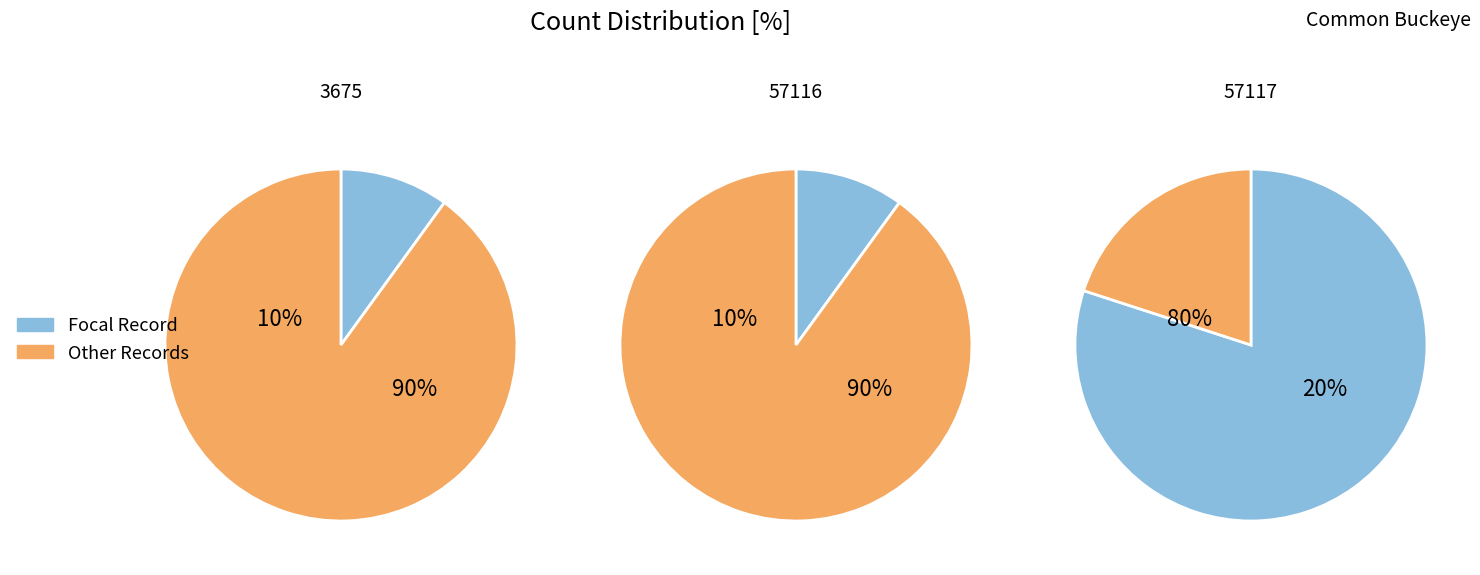

What percentage is the 57117 slice, to the nearest percent?

80%